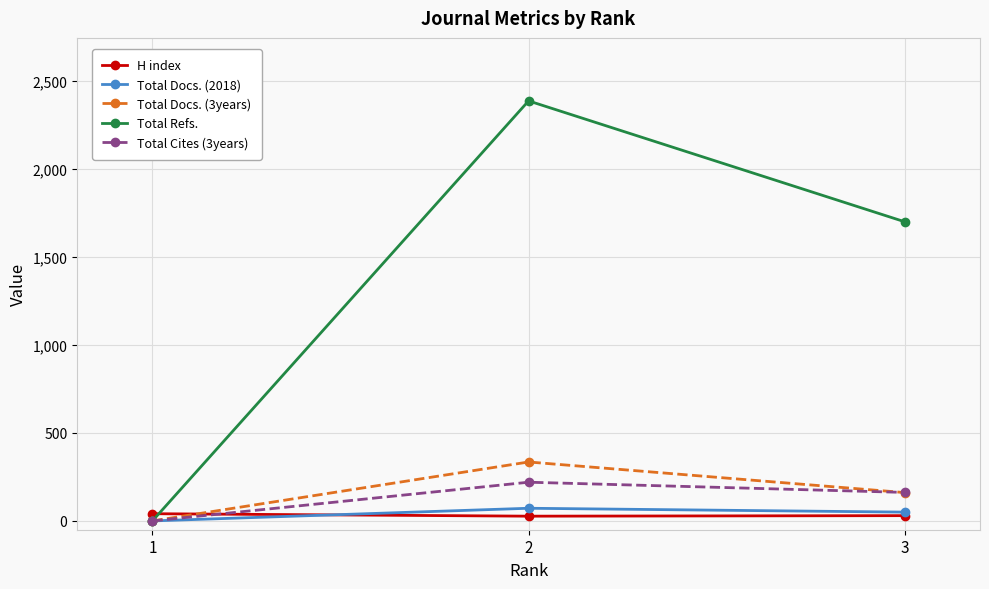

The value of Total Refs. at 1 is 1157. True or false?

False